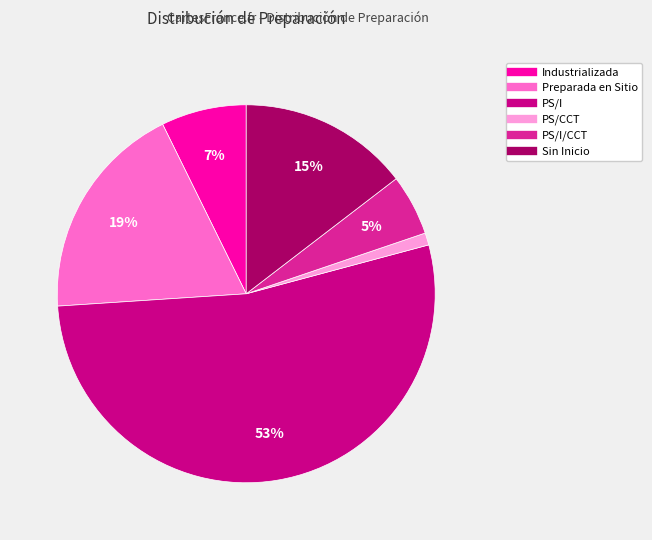

To the nearest percent, what is the average slice percentage?

17%